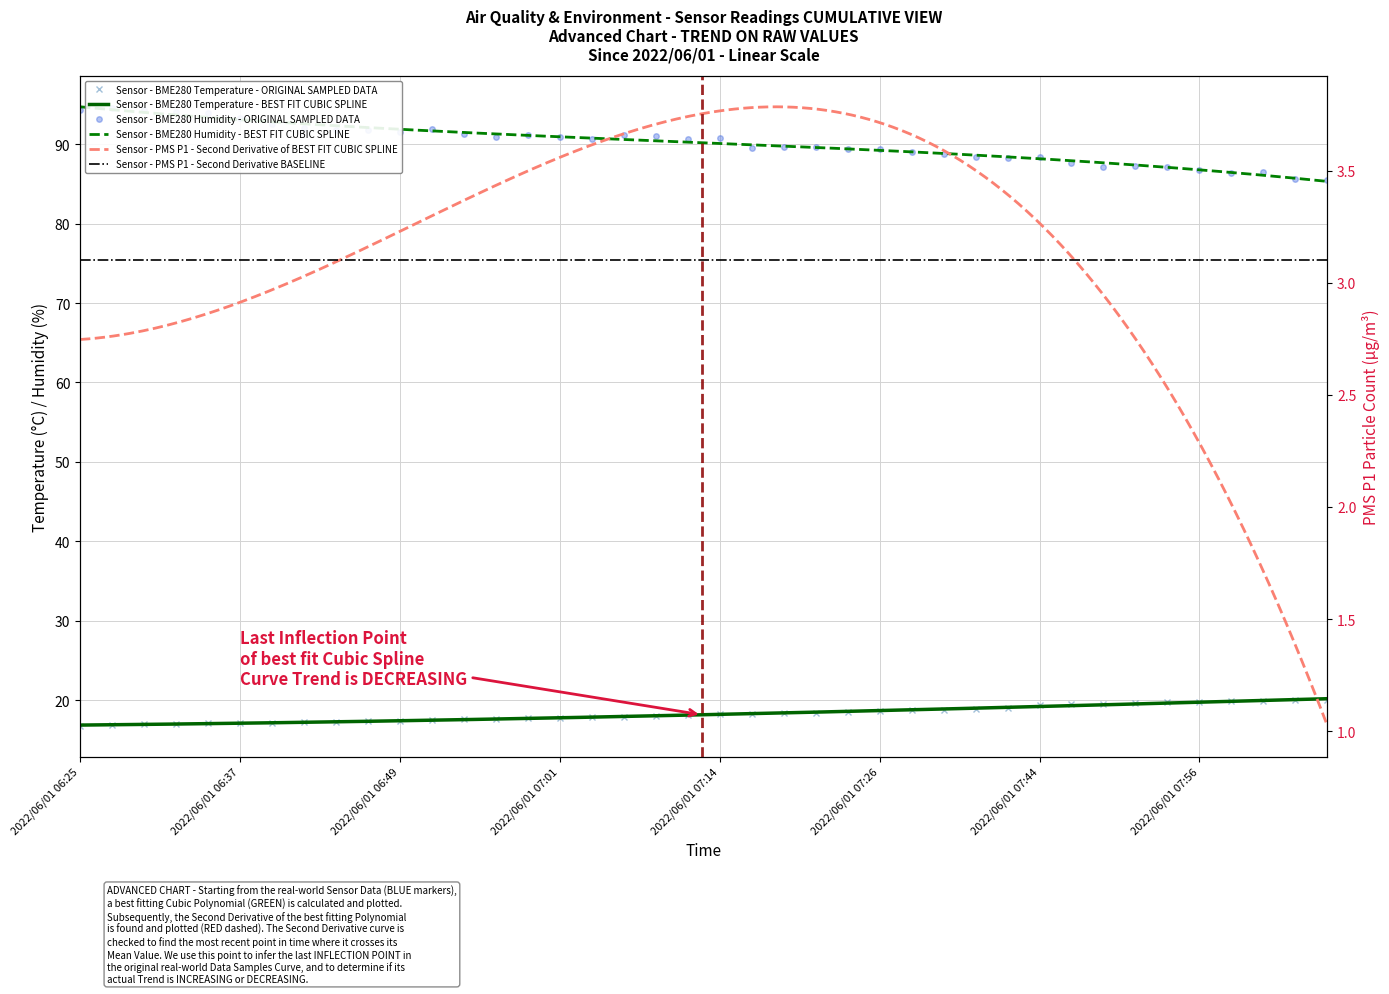

What is the difference between the highest and lowest values at 2022/06/01 08:06?

65.4